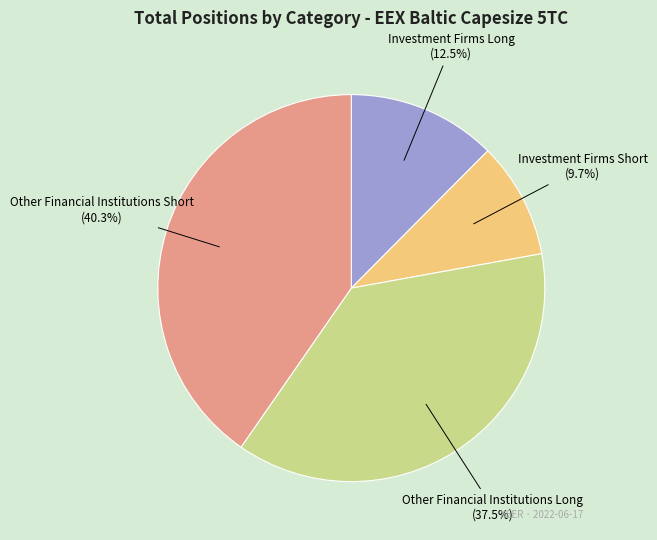

Is it true that Investment Firms Long is 1% of the pie?

False